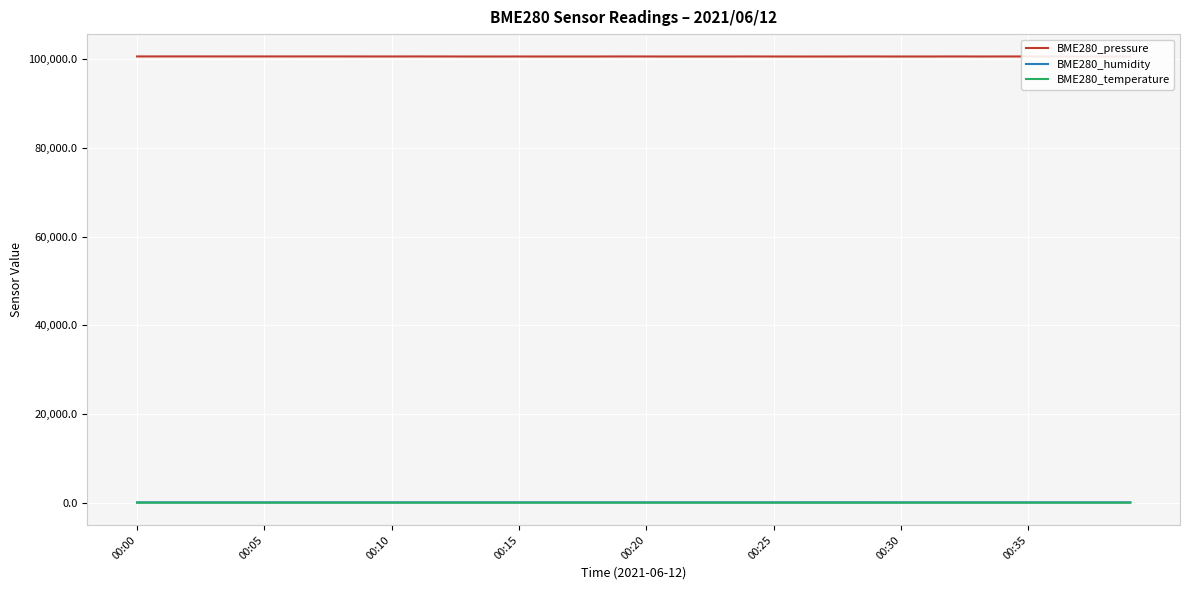

What is the highest value of the BME280_pressure series?

100583.3